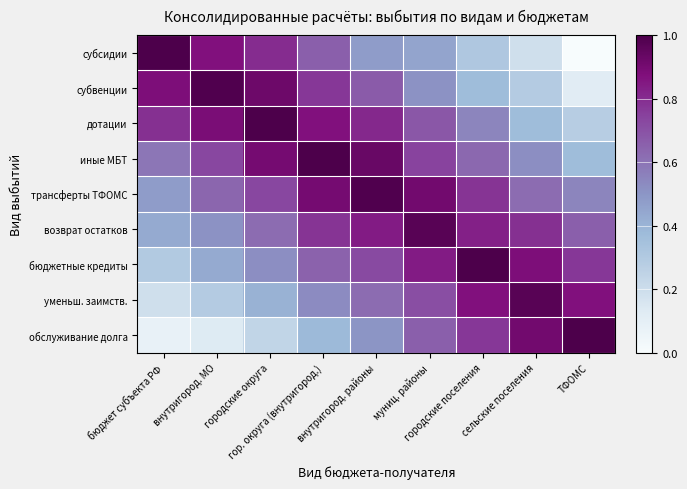

Which label corresponds to the smallest value in the chart?

ТФОМС